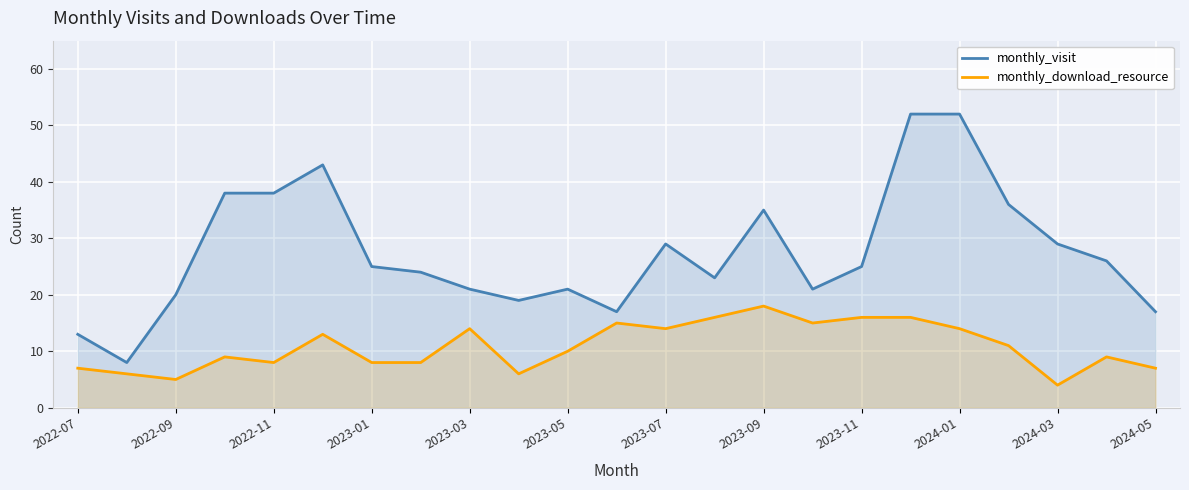

Is the value of monthly_visit at 2024-03 greater than the value of monthly_download_resource at 2023-11?

Yes